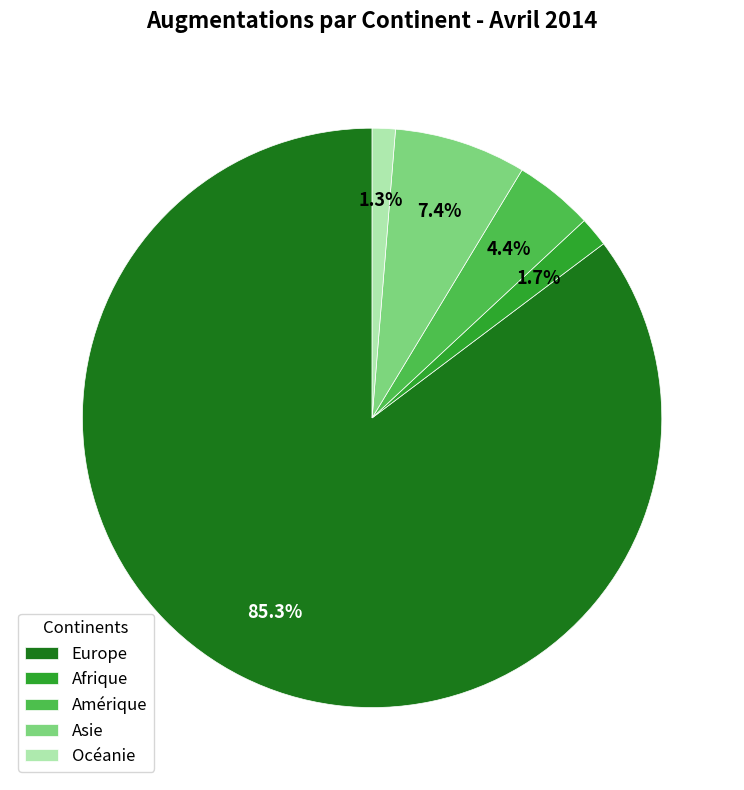

To the nearest percent, what percentage of the pie is Océanie?

1%